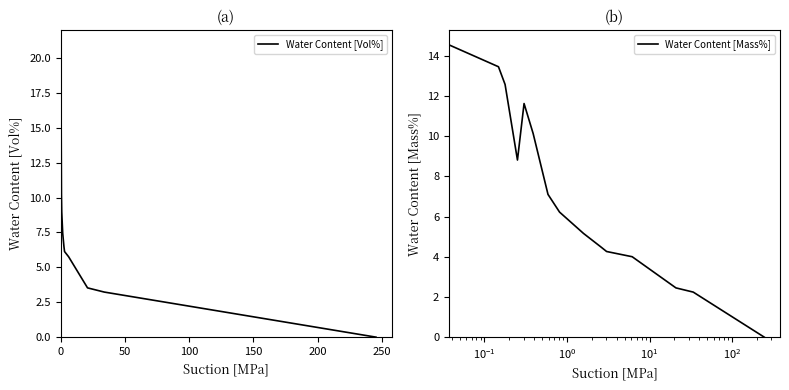

What is the highest value of the Water Content [Vol%] series?

20.9